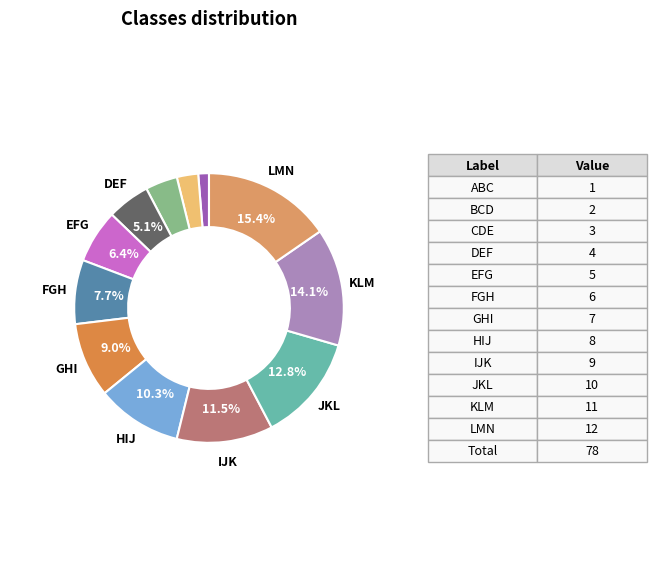

To the nearest percent, what is the difference between the largest and smallest slice percentages?

14%